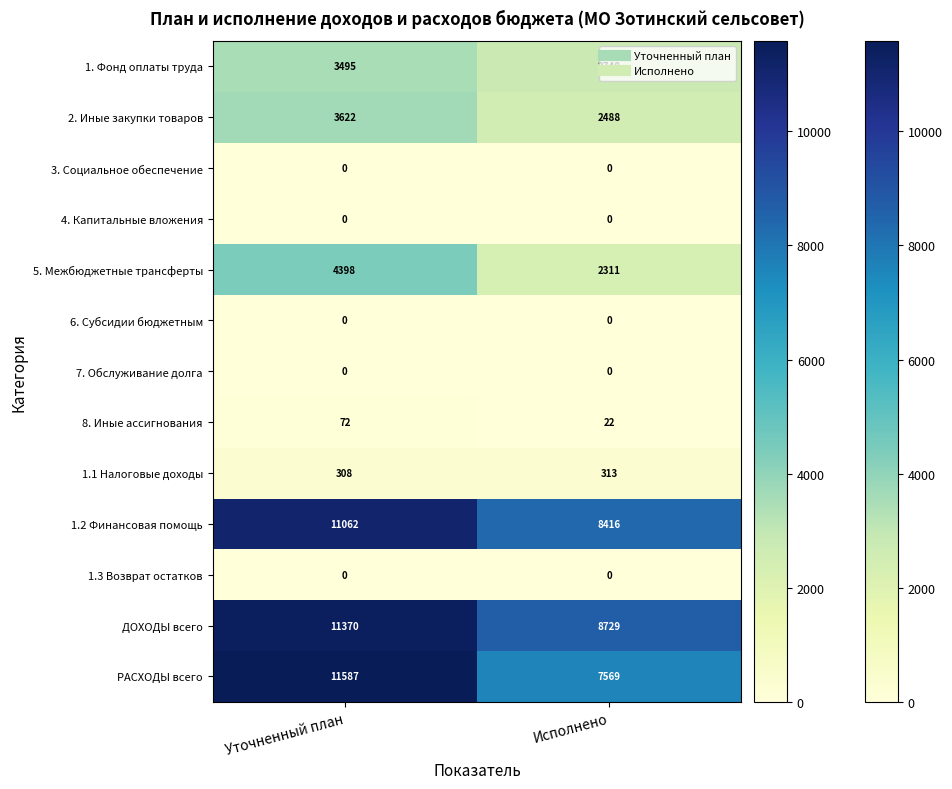

What is the total value across all series at Уточненный план?

45914